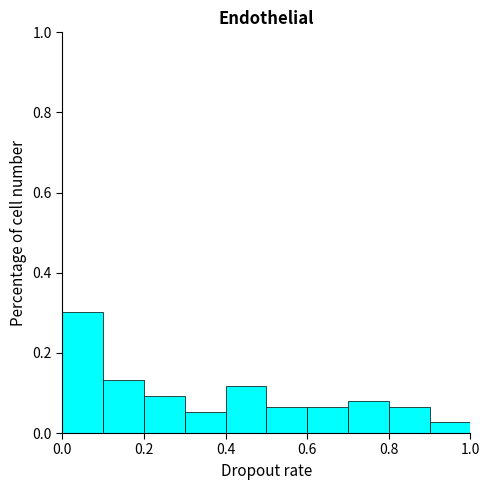

What is the height of the bar covering 0.1 to 0.2 on the x-axis? The values are not printed on the chart, so give them approximately, as read against the axis.

0.14